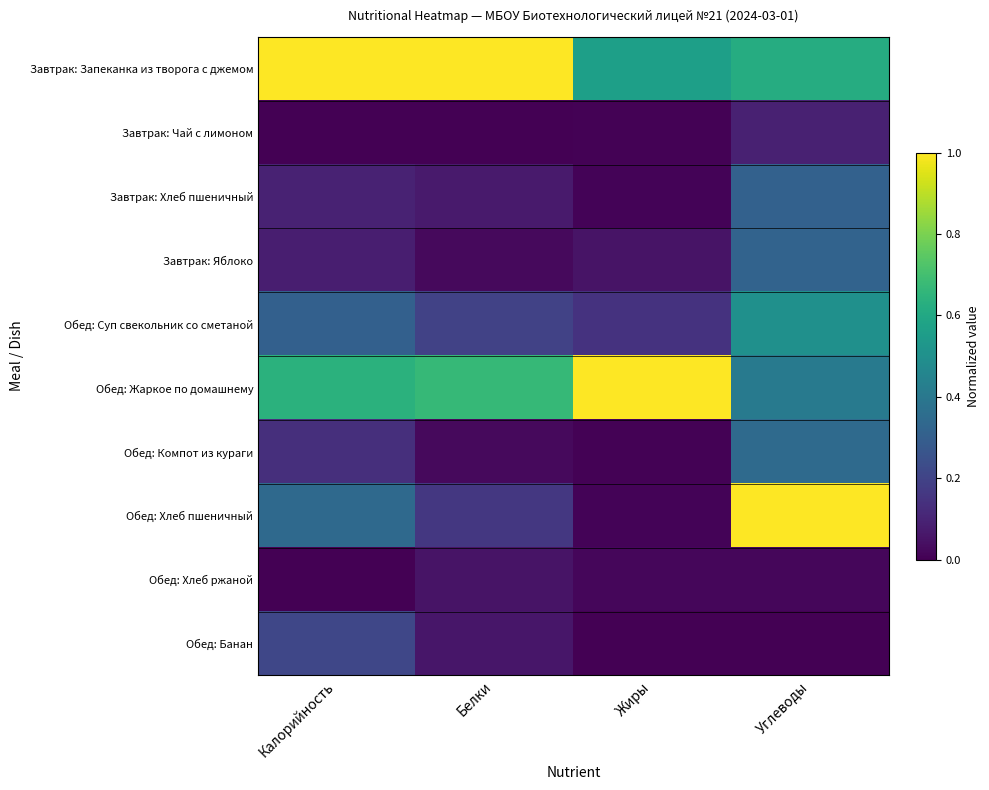

Reading right to left, extract all data points from this chart.

Завтрак: Запеканка из творога с джемом: Углеводы=0.6	Жиры=0.6	Белки=1.0	Калорийность=1.0
Завтрак: Чай с лимоном: Углеводы=0.1	Жиры=0.0	Белки=0.0	Калорийность=0.0
Завтрак: Хлеб пшеничный: Углеводы=0.3	Жиры=0.0	Белки=0.1	Калорийность=0.1
Завтрак: Яблоко: Углеводы=0.3	Жиры=0.1	Белки=0.0	Калорийность=0.1
Обед: Суп свекольник со сметаной: Углеводы=0.5	Жиры=0.1	Белки=0.2	Калорийность=0.3
Обед: Жаркое по домашнему: Углеводы=0.4	Жиры=1.0	Белки=0.7	Калорийность=0.6
Обед: Компот из кураги: Углеводы=0.3	Жиры=0.0	Белки=0.0	Калорийность=0.1
Обед: Хлеб пшеничный: Углеводы=1.0	Жиры=0.0	Белки=0.2	Калорийность=0.3
Обед: Хлеб ржаной: Углеводы=0.0	Жиры=0.0	Белки=0.1	Калорийность=0.0
Обед: Банан: Углеводы=0.0	Жиры=0.0	Белки=0.1	Калорийность=0.2